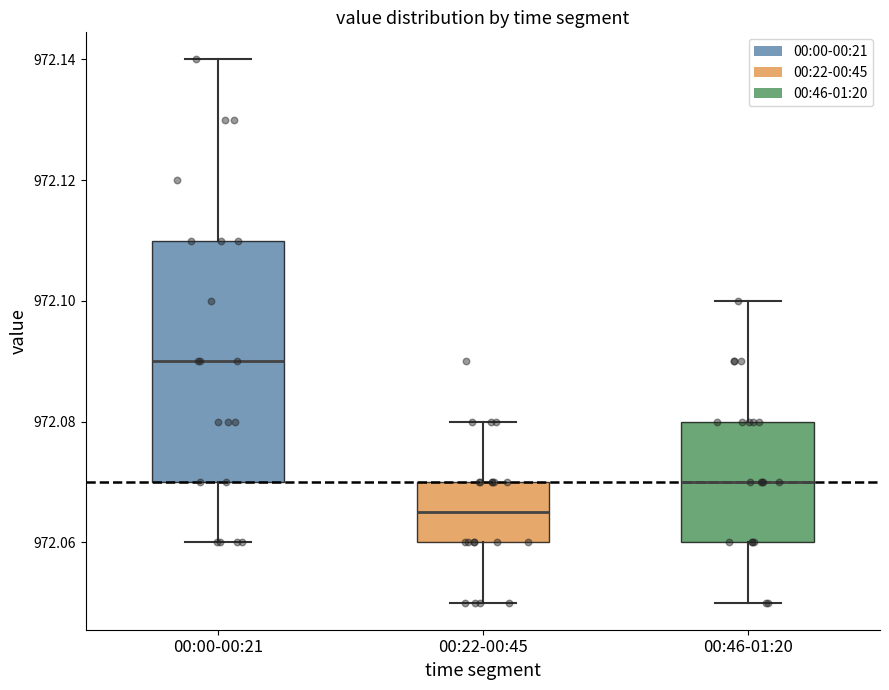

Which box's median line is the lowest?

00:22-00:45